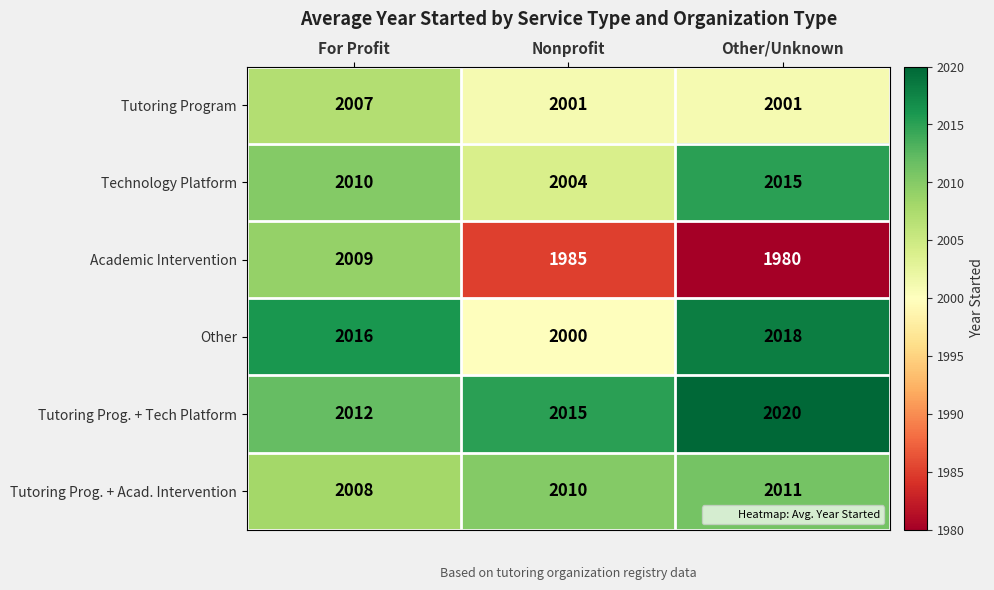

At how many categories does at least one series exceed 2004?

3